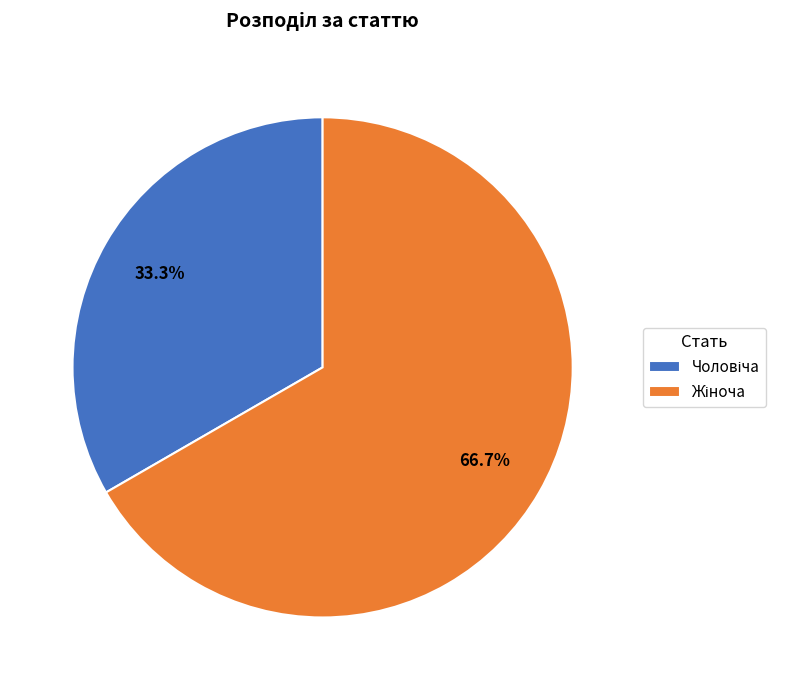

Does any single category account for the majority?

Yes